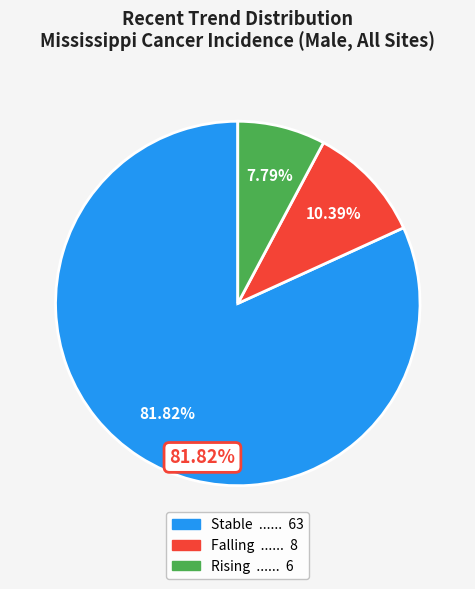

Is there a majority slice in this chart?

Yes